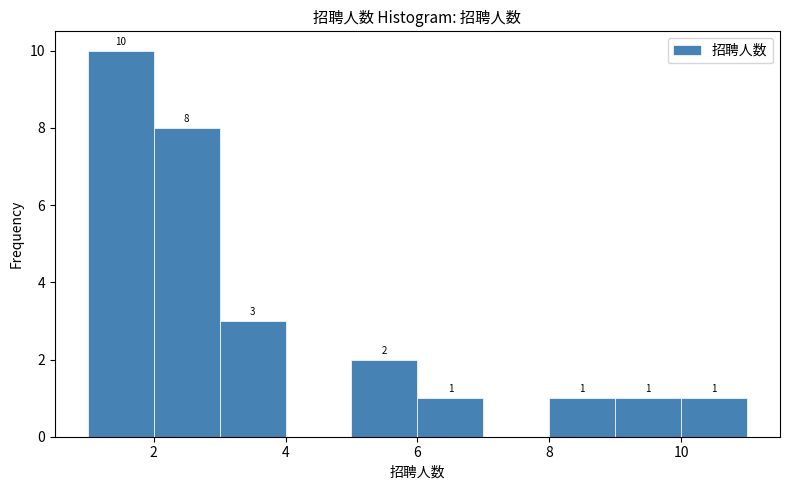

Which range on the x-axis has the tallest bar?

1 to 2